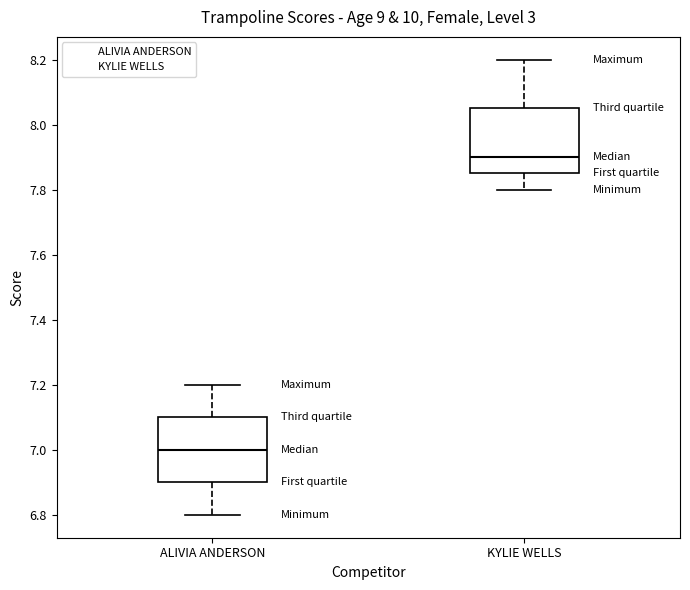

Reading left to right, transcribe this box plot: for each box, give where its median line is, the range the box spans, and where its two whiskers end, as read against the y-axis. The values are not printed on the chart, so give them approximately, as read against the axis.

ALIVIA ANDERSON: median 7.00, box 6.90 to 7.10, whiskers 6.80 to 7.20
KYLIE WELLS: median 7.90, box 7.86 to 8.06, whiskers 7.80 to 8.20